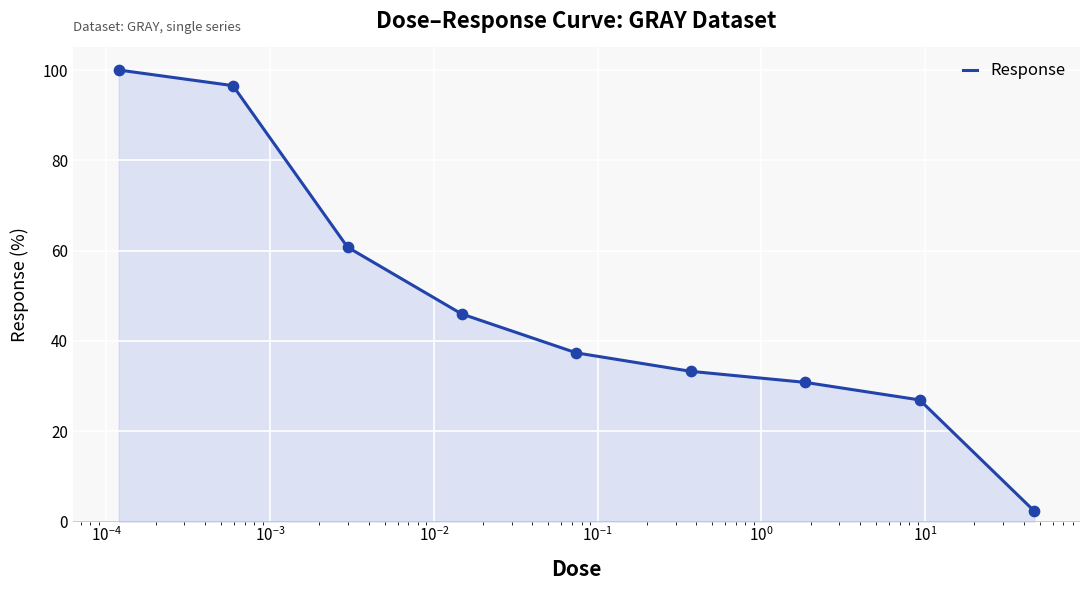

What is the difference between the maximum and minimum values?

97.7